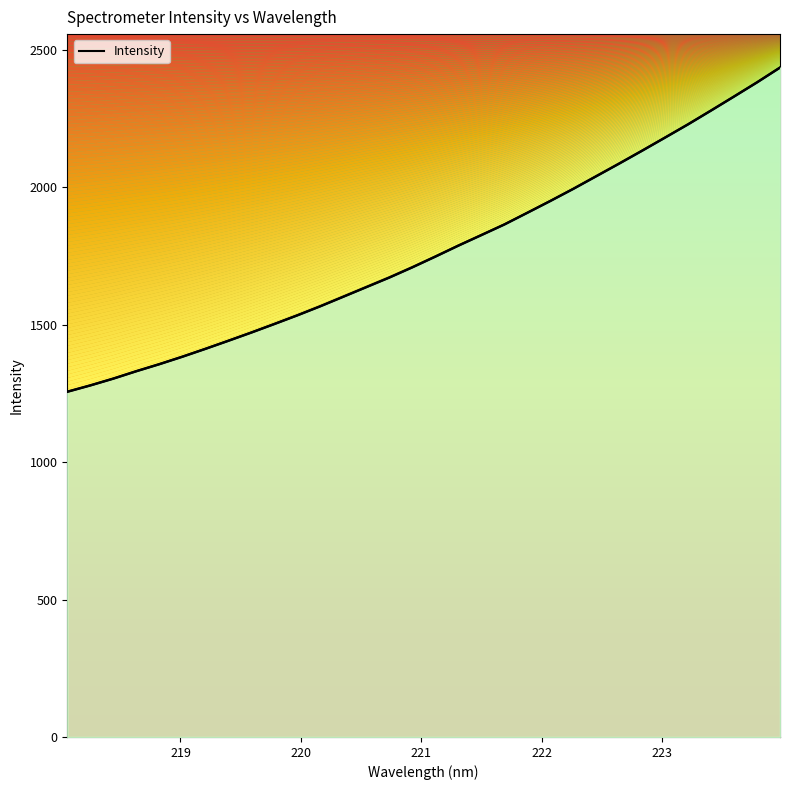

How many data points are less than 1748?

16